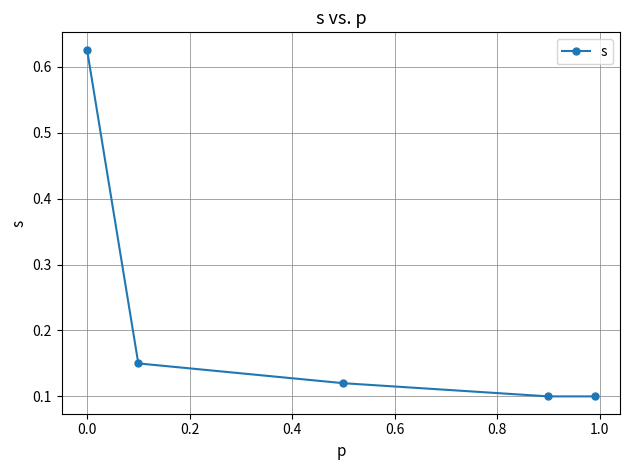

Count the values in the range 0 to 1.

5